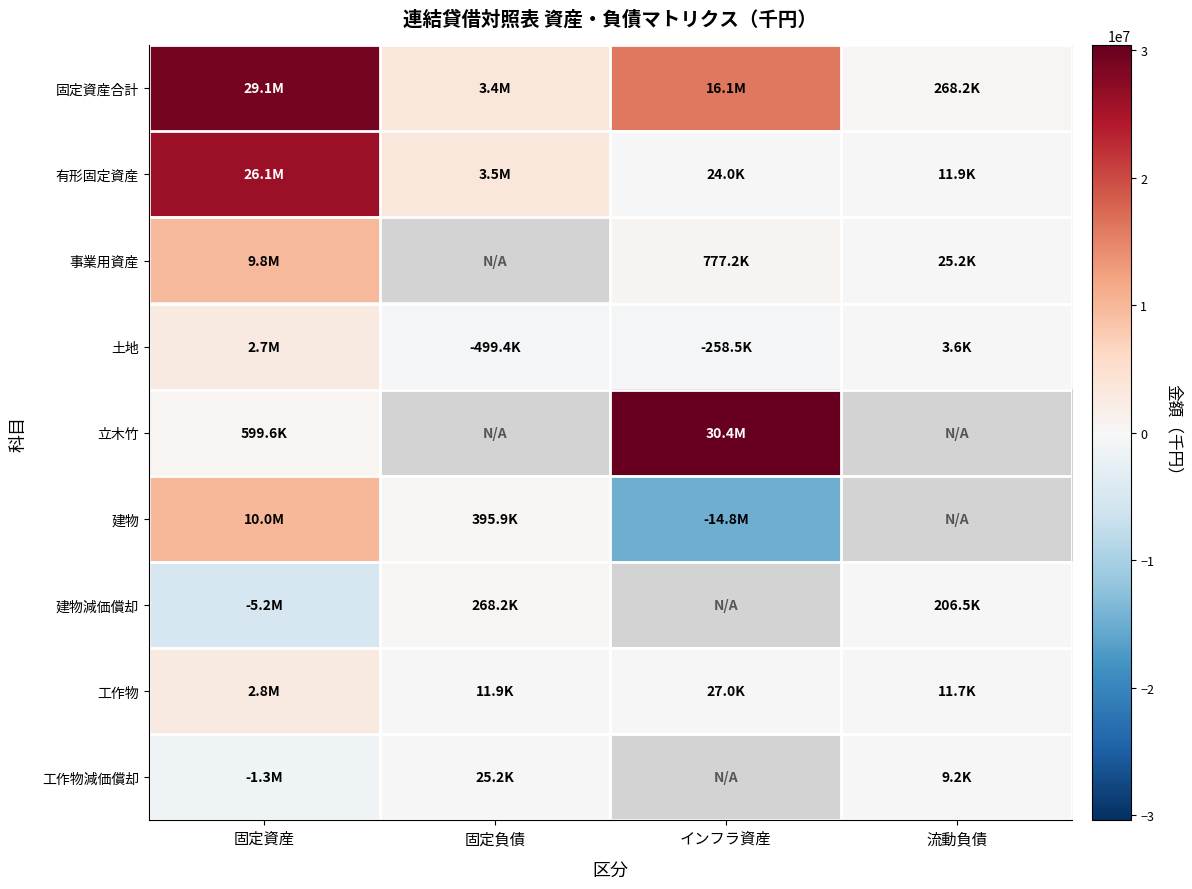

At which category is the sum across all series the highest?

固定資産